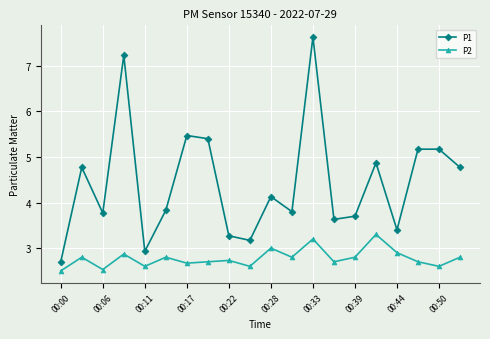

Is this an area chart (filled region under the line)?

No